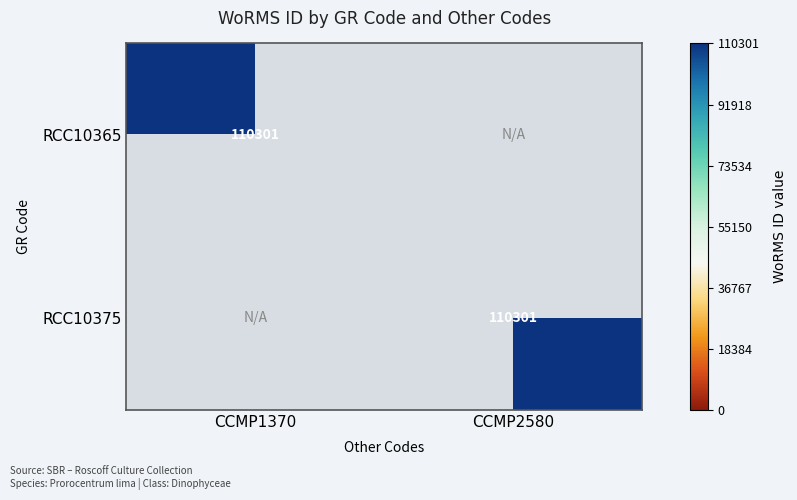

Is it true that RCC10375 equals 110301 at CCMP2580?

True